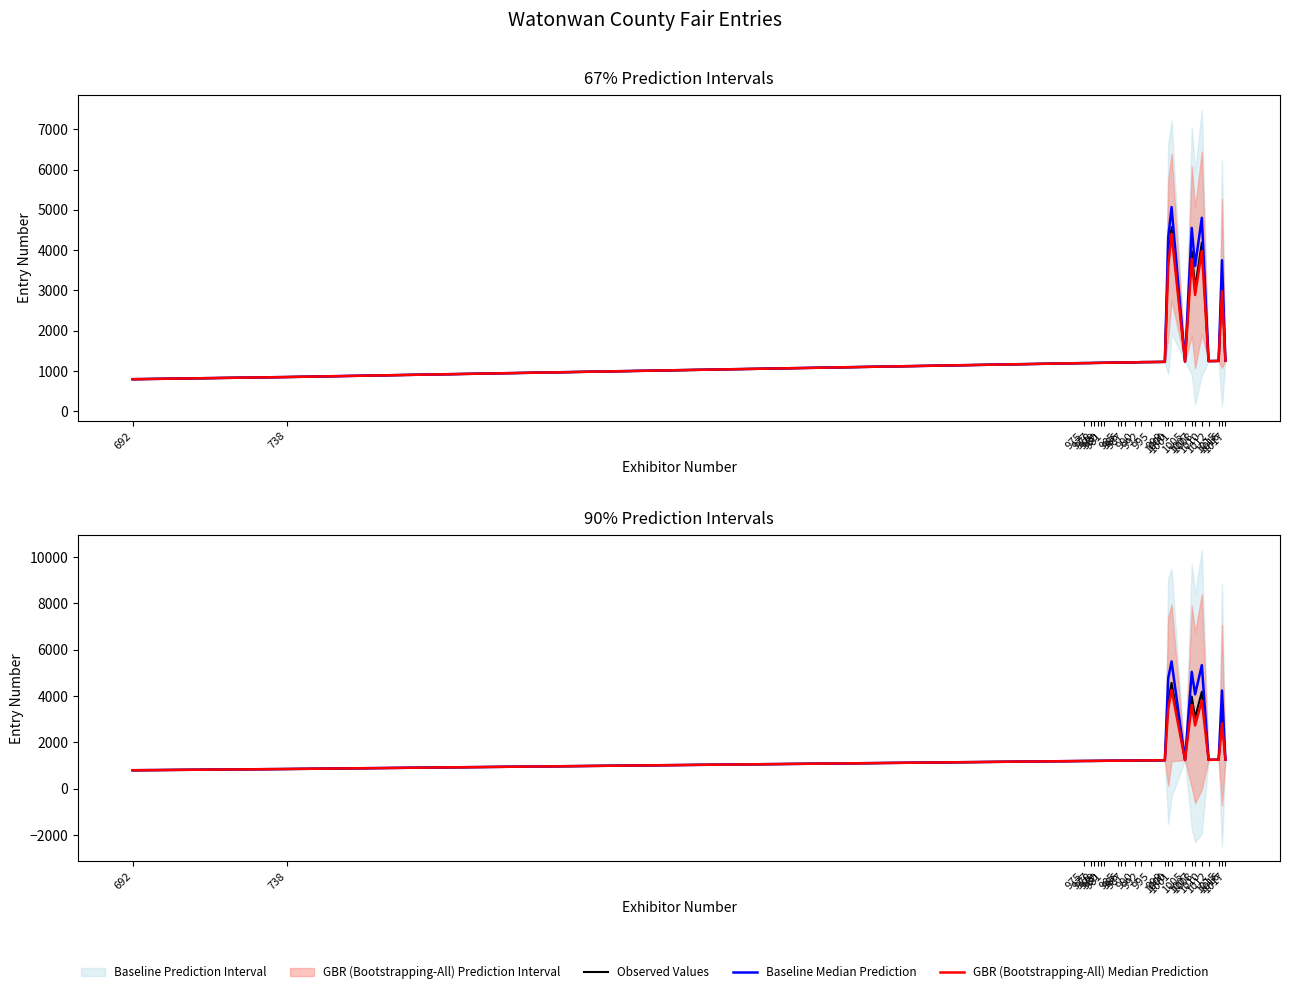

What is the minimum value shown in the chart?

798.9